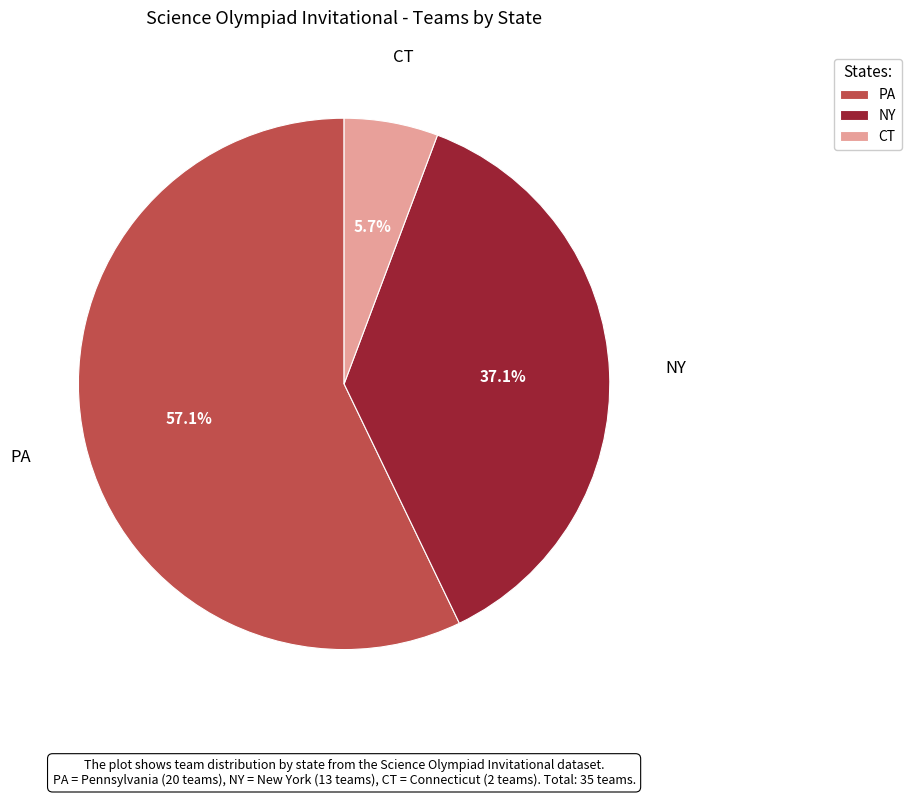

To the nearest percent, what is the difference between the largest and smallest slice percentages?

51%